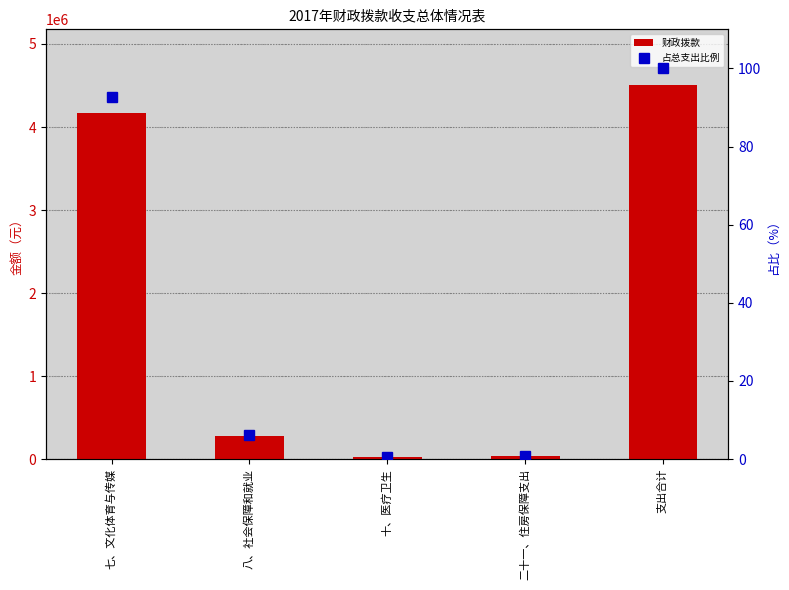

Rank the series by their maximum value, from lowest to highest.

占总支出比例, 财政拨款